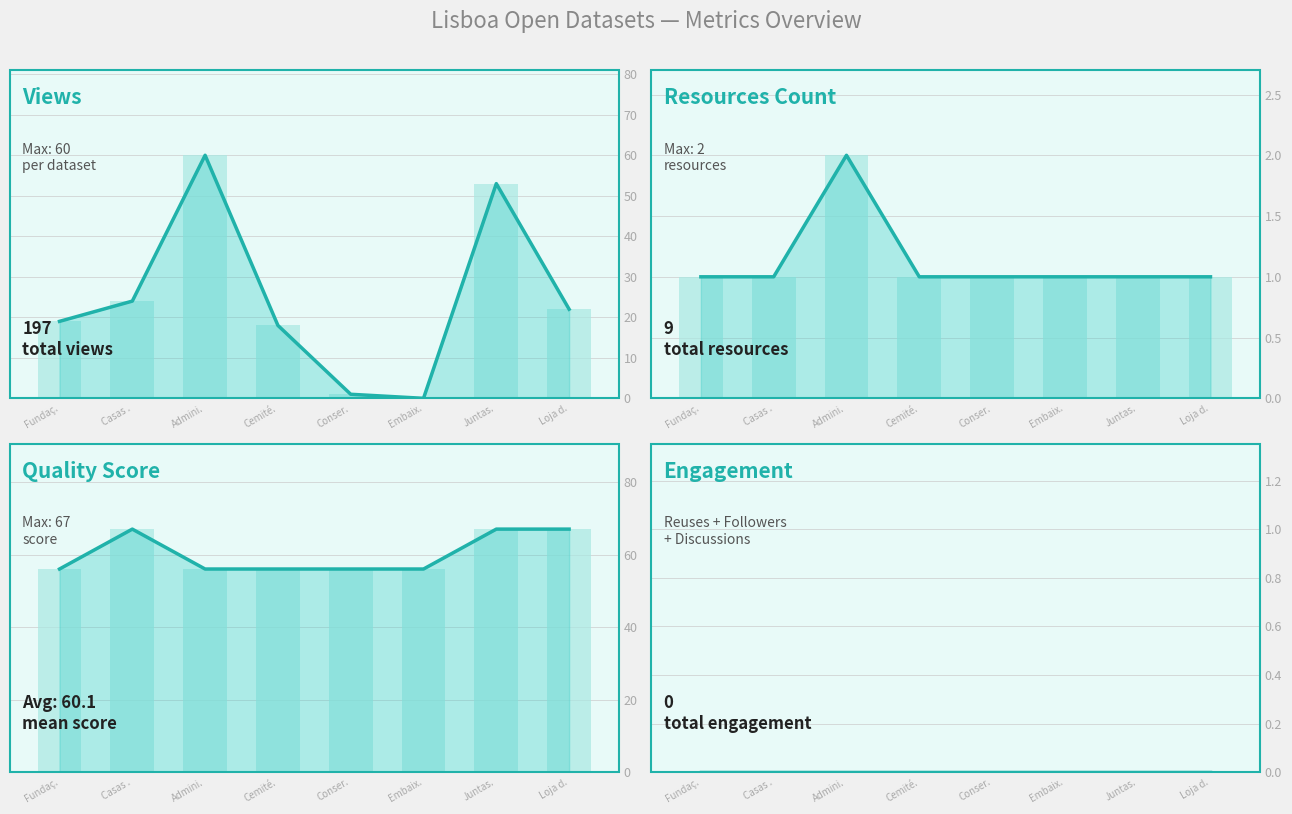

Reading right to left, extract all data points from this chart.

Views: 22	53	0	1	18	60	24	19
Resources Count: 1	1	1	1	1	2	1	1
Quality Score: 67	67	56	56	56	56	67	56
Engagement: 0	0	0	0	0	0	0	0